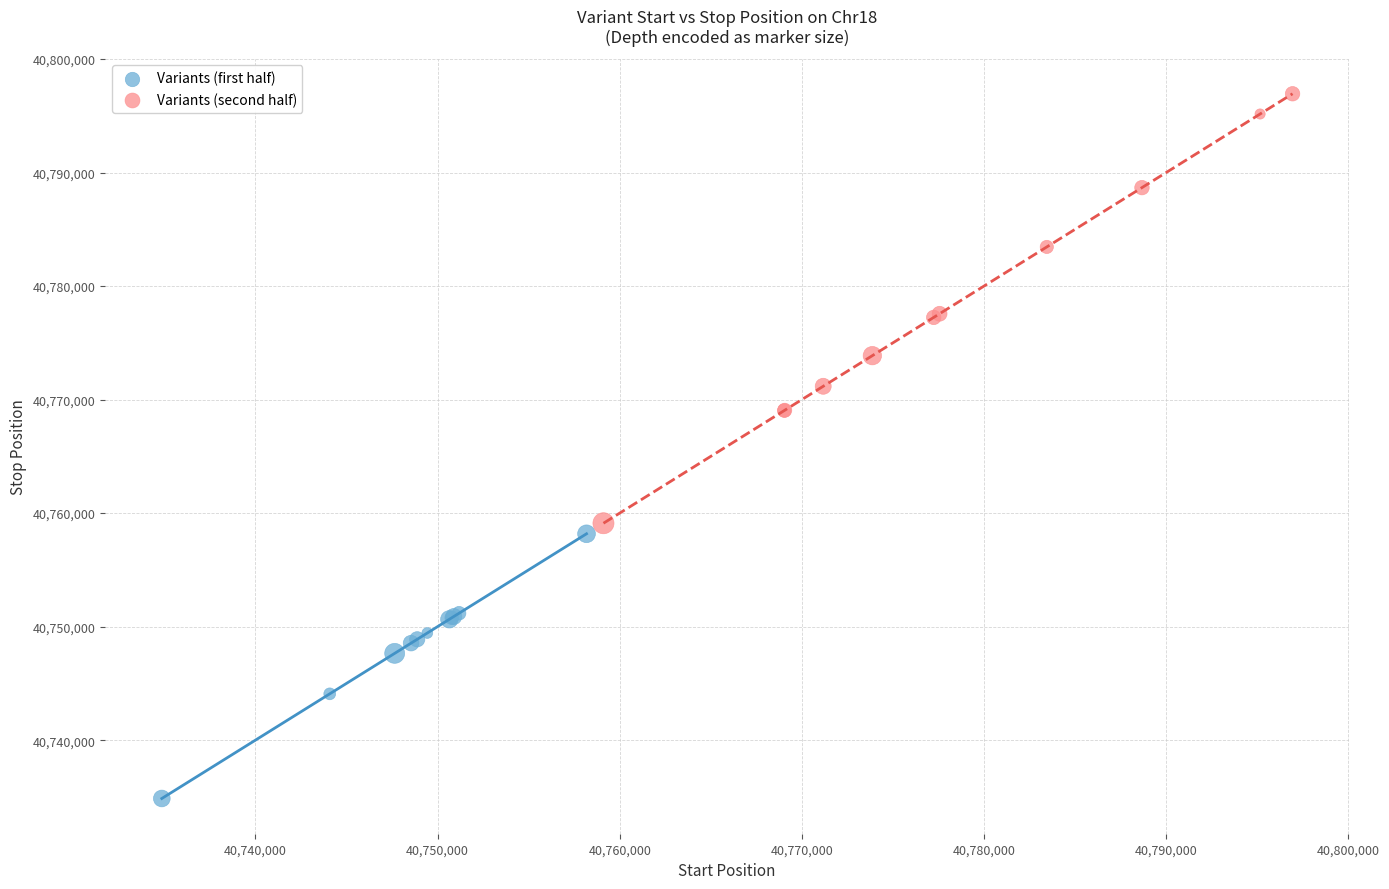

Which series has the widest spread of Y values?

Variants (second half)